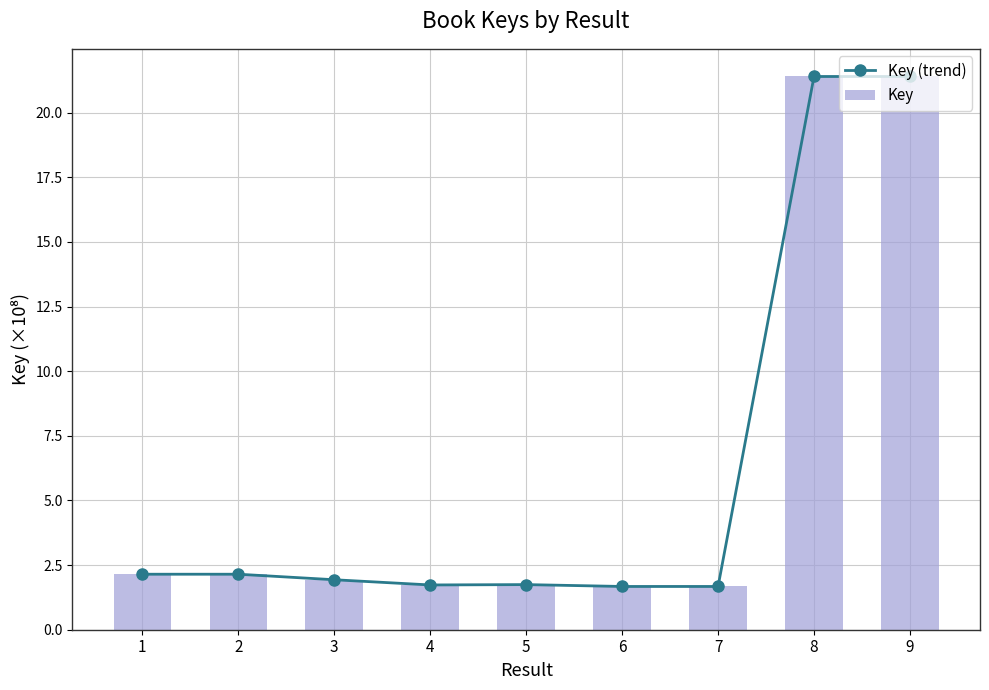

What is the sum of all Key values?

55.9